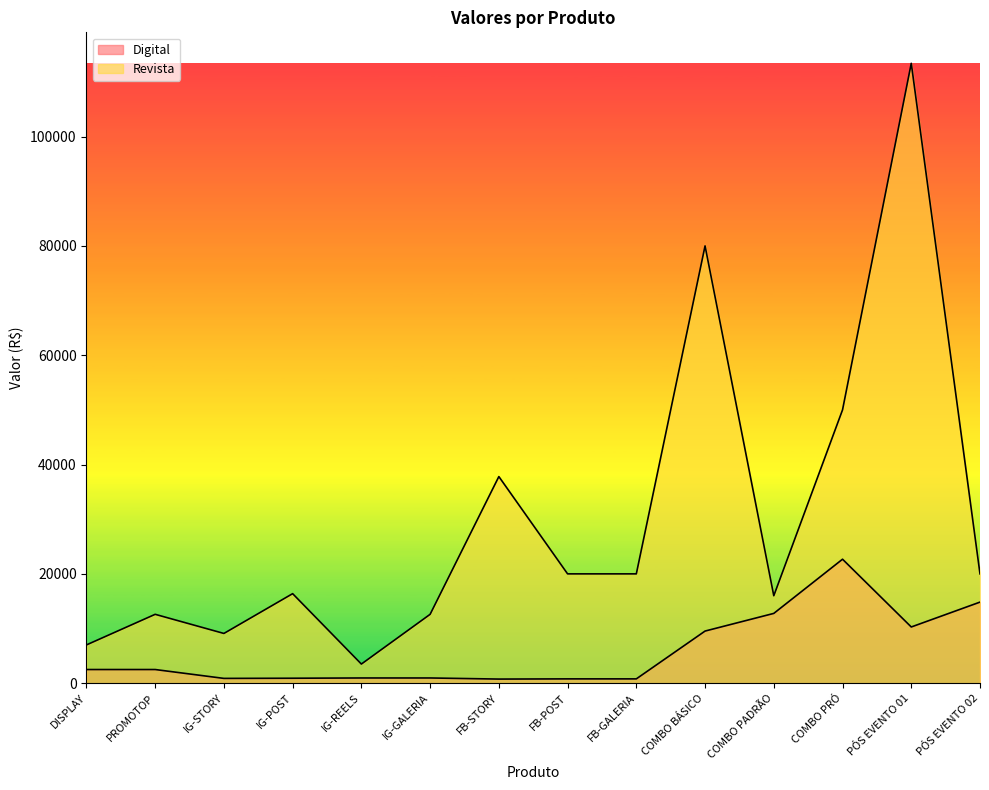

Where does the Revista series first go above 20000?

FB-STORY